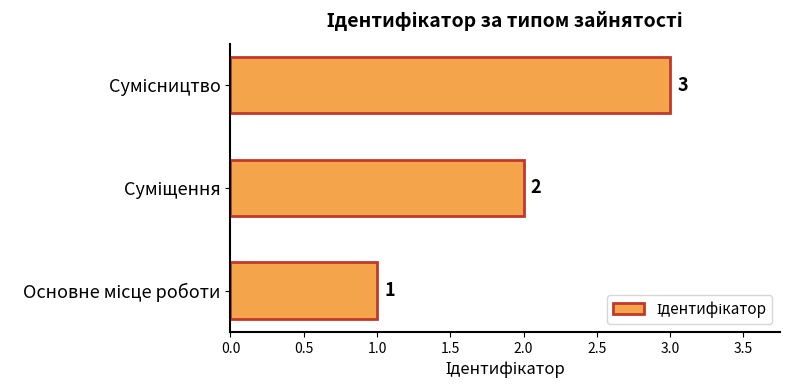

What is the greatest value displayed?

3